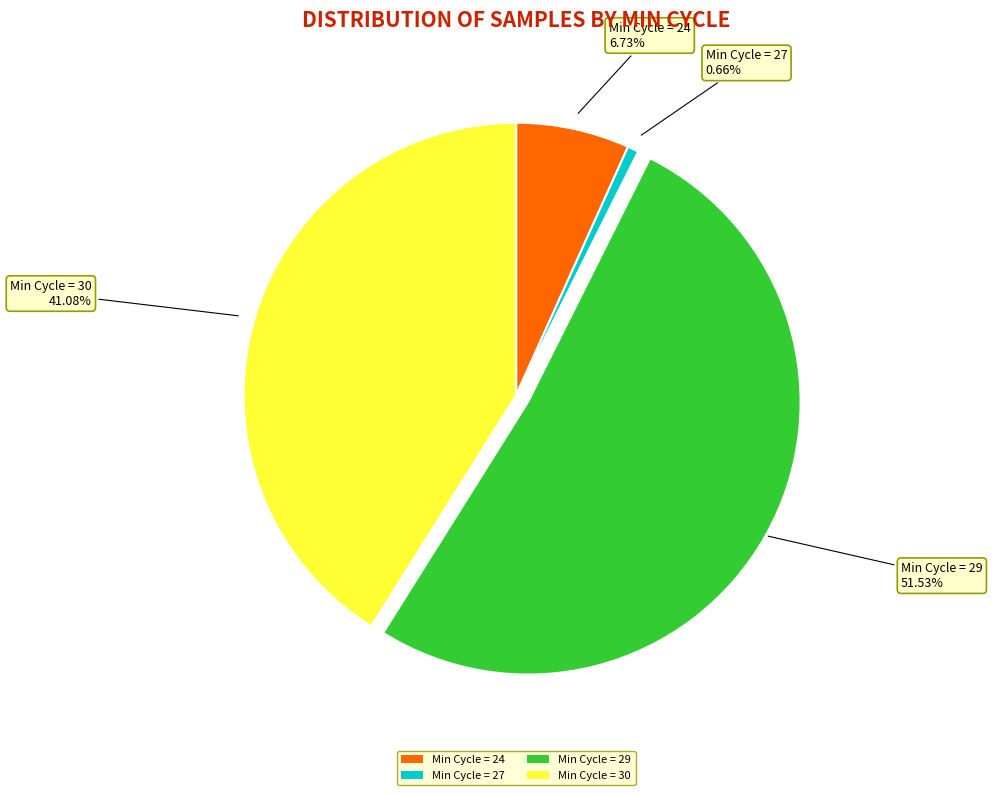

Combined, do Min Cycle = 27 and Min Cycle = 29 account for over 50%?

Yes